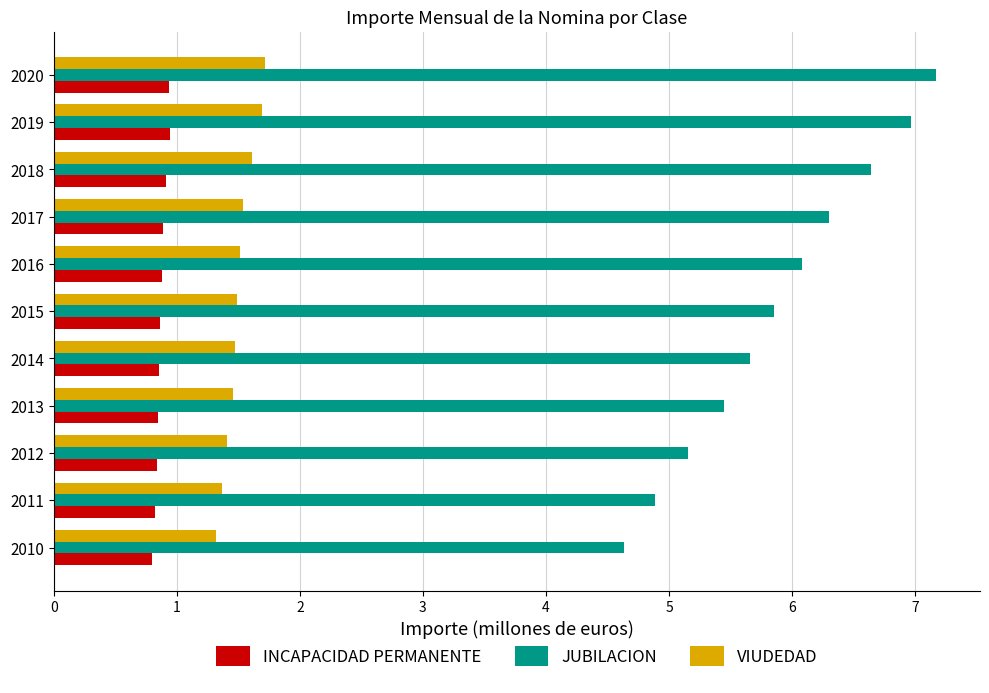

Which series changed the most between 2015 and 2018?

JUBILACION